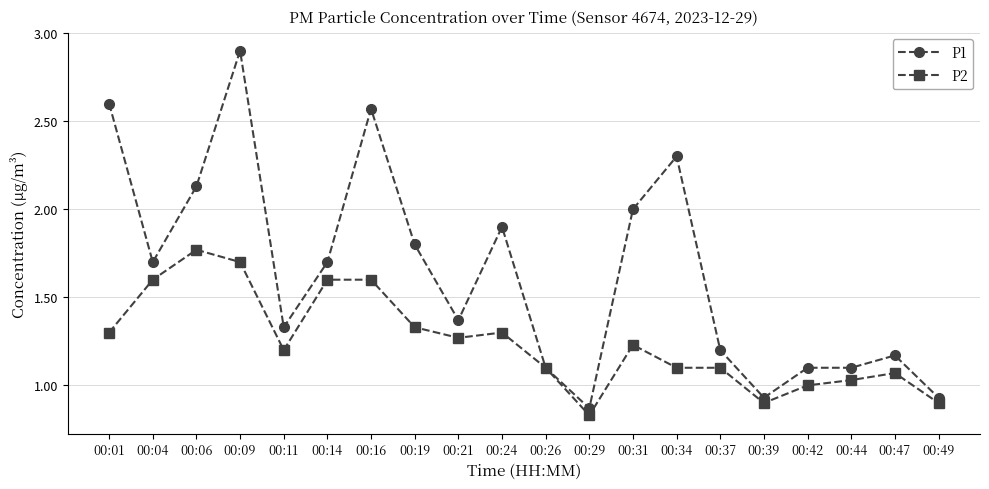

Which label corresponds to the smallest value in the chart?

00:29